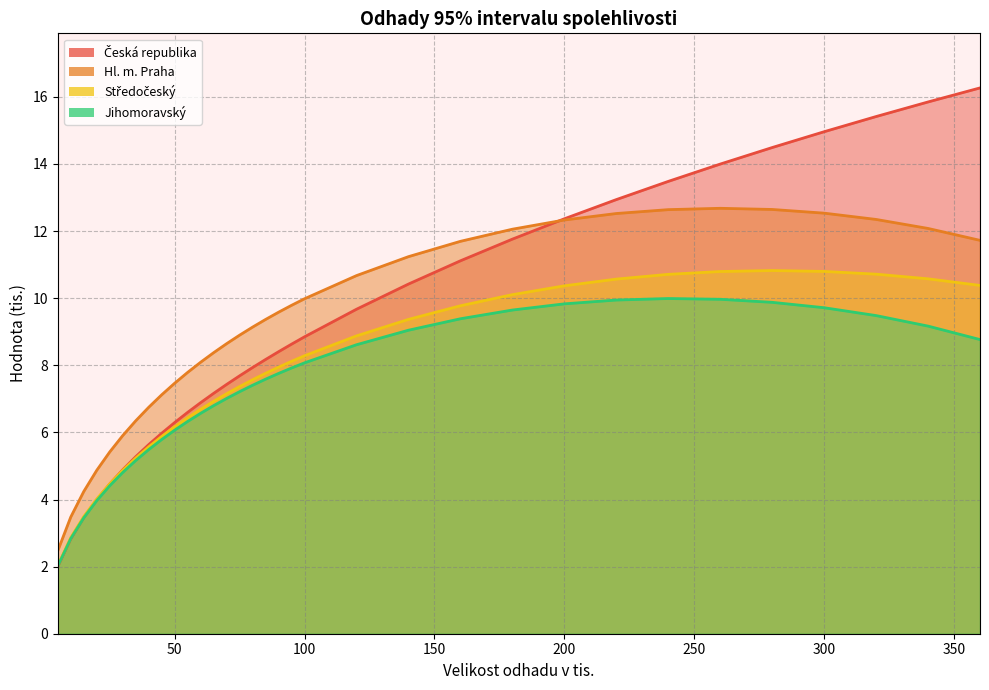

Rank the series by their maximum value, from highest to lowest.

Česká republika, Hl. m. Praha, Středočeský, Jihomoravský